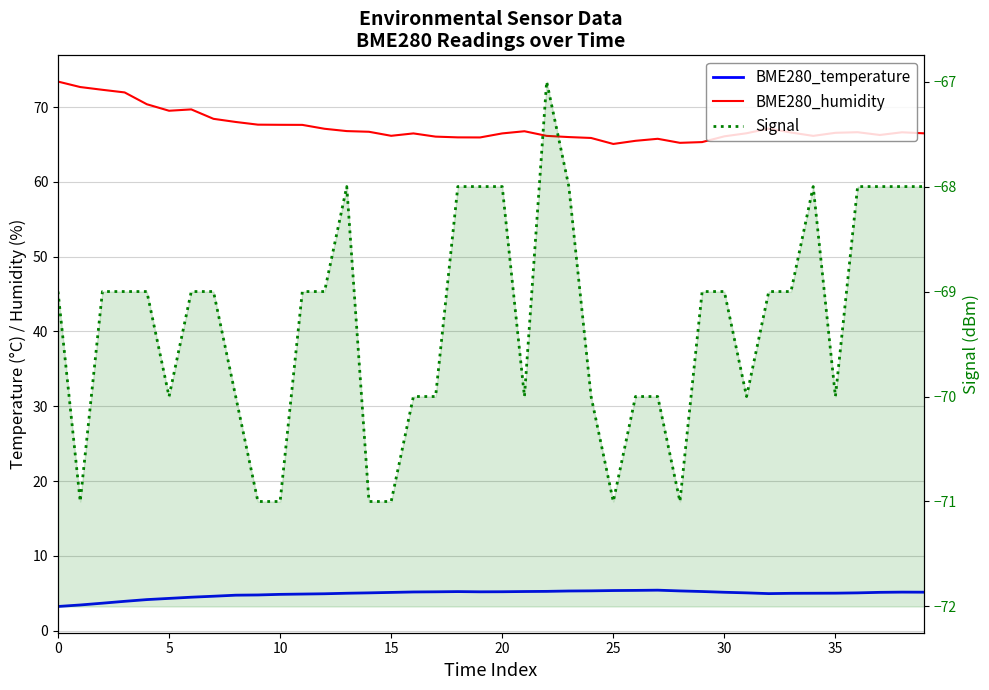

What is the difference between the maximum and minimum values in the BME280_temperature series?

2.2